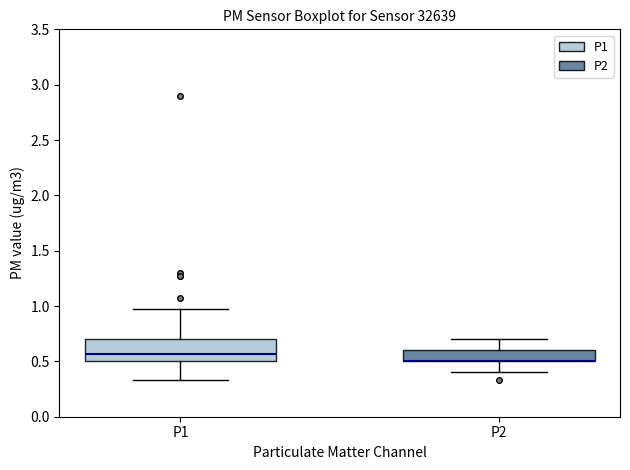

Comparing the boxes themselves (not the whiskers), which one is the tallest?

P1